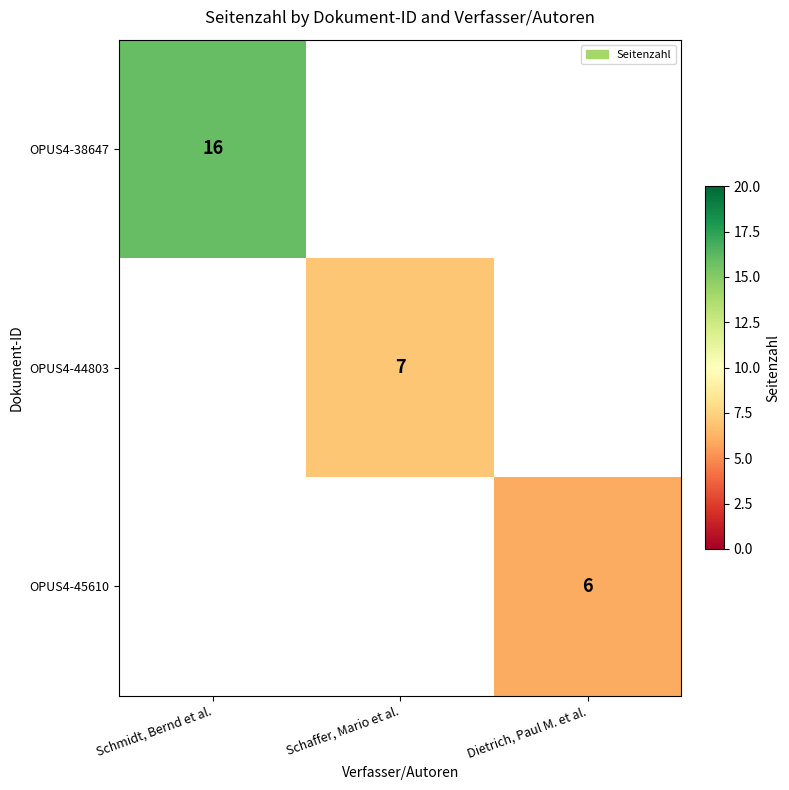

True or false: OPUS4-44803 has a value of 7 at Schaffer, Mario et al..

True